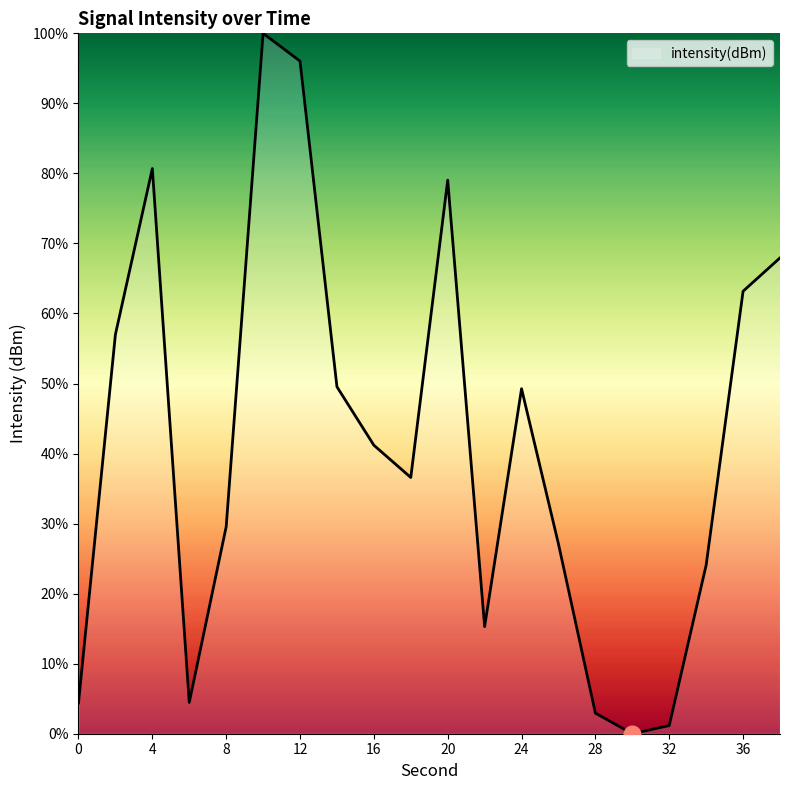

What is the maximum value shown in the chart?

100.0